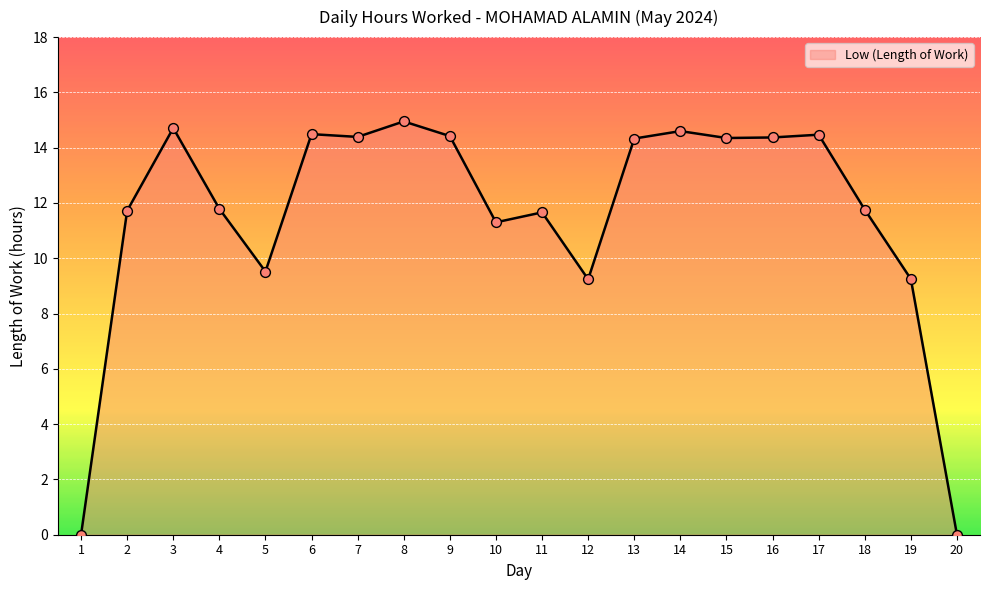

What is the change in value from 1 to 11?

+11.7